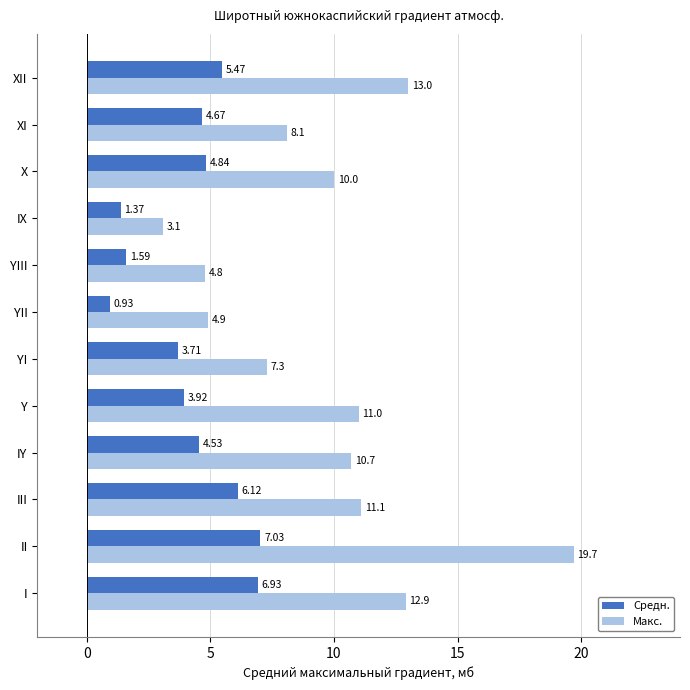

What is the difference between the highest and lowest values at II?

12.7